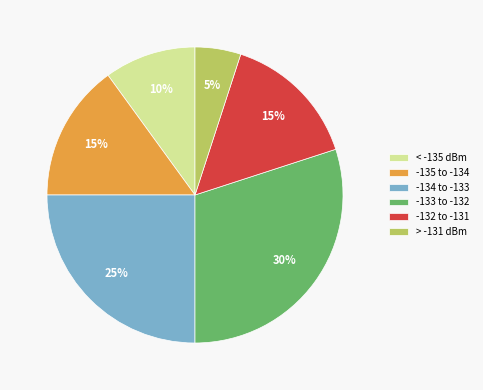

To the nearest percent, what percentage of the pie is -133 to -132?

30%